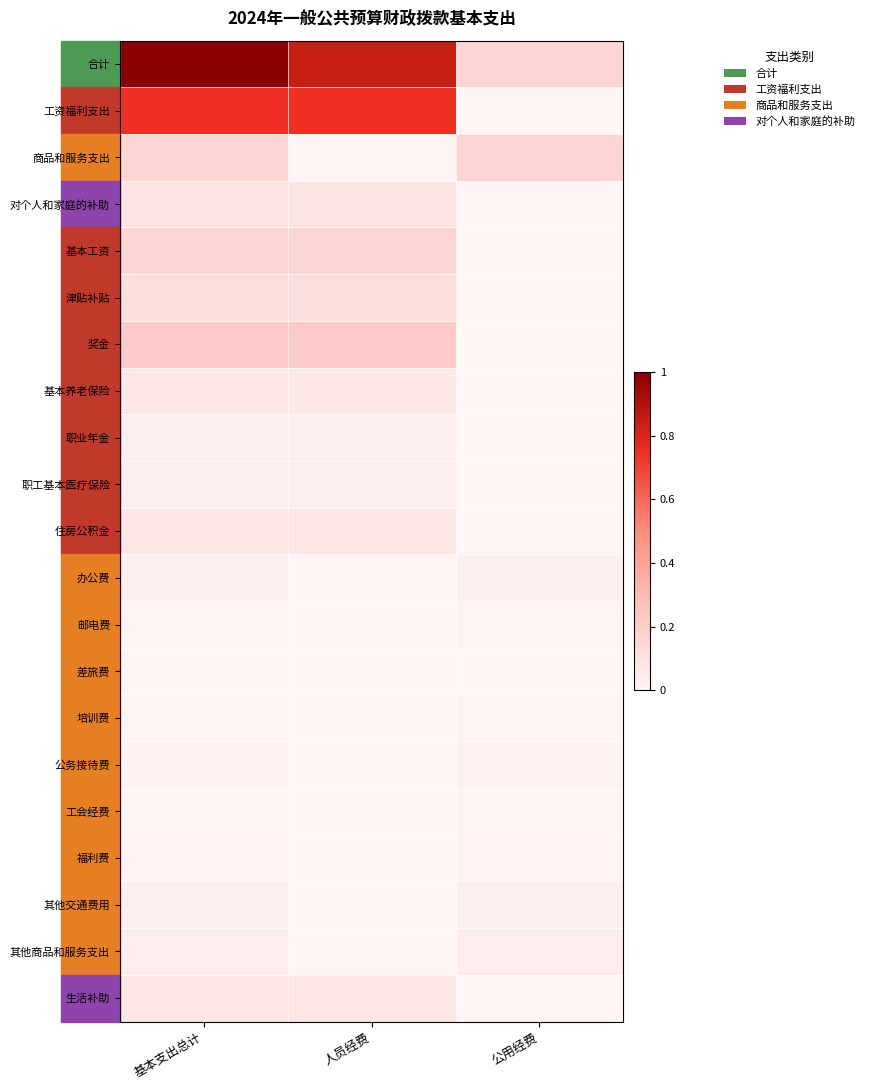

Reading right to left, extract all data points from this chart.

合计: 公用经费=0.2	人员经费=0.8	基本支出总计=1.0
工资福利支出: 公用经费=0.0	人员经费=0.7	基本支出总计=0.7
商品和服务支出: 公用经费=0.2	人员经费=0.0	基本支出总计=0.2
对个人和家庭的补助: 公用经费=0.0	人员经费=0.1	基本支出总计=0.1
基本工资: 公用经费=0.0	人员经费=0.2	基本支出总计=0.2
津贴补贴: 公用经费=0.0	人员经费=0.1	基本支出总计=0.1
奖金: 公用经费=0.0	人员经费=0.2	基本支出总计=0.2
基本养老保险: 公用经费=0.0	人员经费=0.1	基本支出总计=0.1
职业年金: 公用经费=0.0	人员经费=0.0	基本支出总计=0.0
职工基本医疗保险: 公用经费=0.0	人员经费=0.0	基本支出总计=0.0
住房公积金: 公用经费=0.0	人员经费=0.1	基本支出总计=0.1
办公费: 公用经费=0.0	人员经费=0.0	基本支出总计=0.0
邮电费: 公用经费=0.0	人员经费=0.0	基本支出总计=0.0
差旅费: 公用经费=0.0	人员经费=0.0	基本支出总计=0.0
培训费: 公用经费=0.0	人员经费=0.0	基本支出总计=0.0
公务接待费: 公用经费=0.0	人员经费=0.0	基本支出总计=0.0
工会经费: 公用经费=0.0	人员经费=0.0	基本支出总计=0.0
福利费: 公用经费=0.0	人员经费=0.0	基本支出总计=0.0
其他交通费用: 公用经费=0.0	人员经费=0.0	基本支出总计=0.0
其他商品和服务支出: 公用经费=0.0	人员经费=0.0	基本支出总计=0.0
生活补助: 公用经费=0.0	人员经费=0.1	基本支出总计=0.1